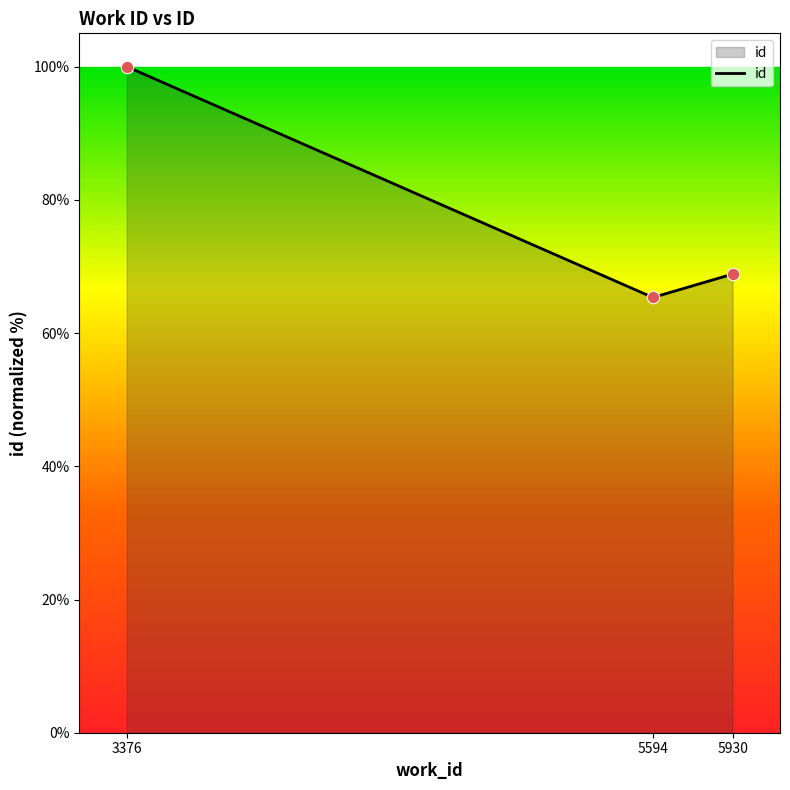

What is the change in value from 3376 to 5594?

-34.7